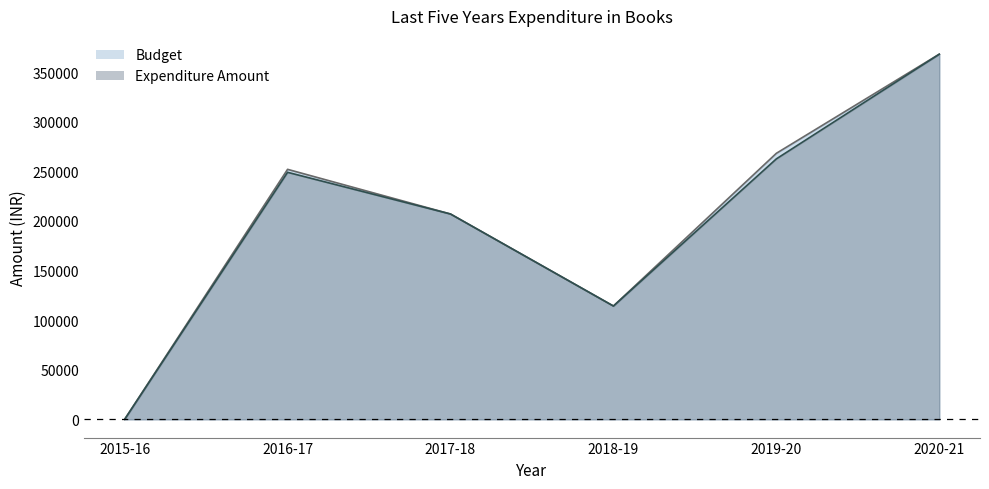

True or false: Budget and Expenditure Amount cross at least once.

False